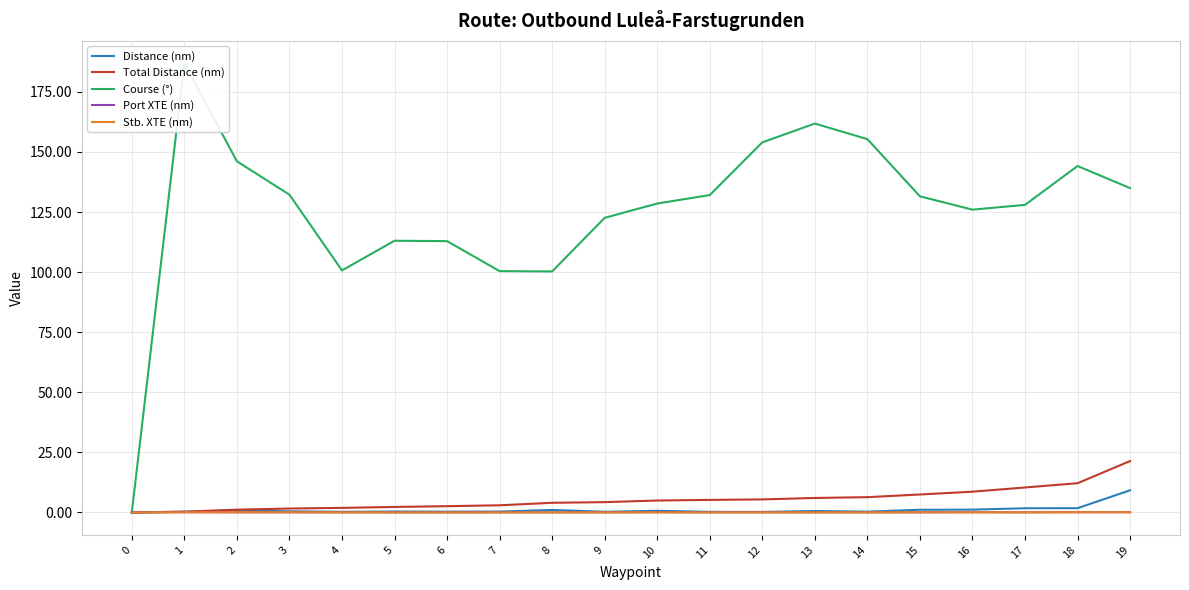

What are all the series names shown in the legend?

Distance (nm), Total Distance (nm), Course (°), Port XTE (nm), Stb. XTE (nm)